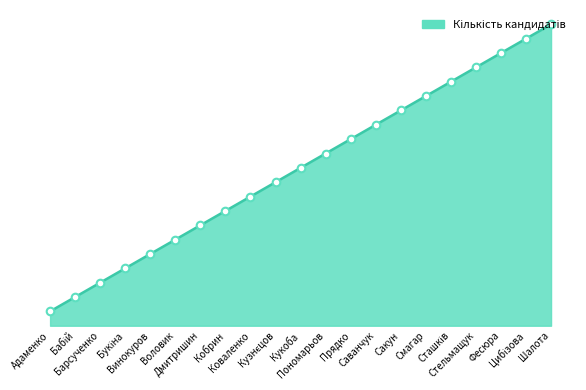

Is this an area chart (filled region under the line)?

Yes